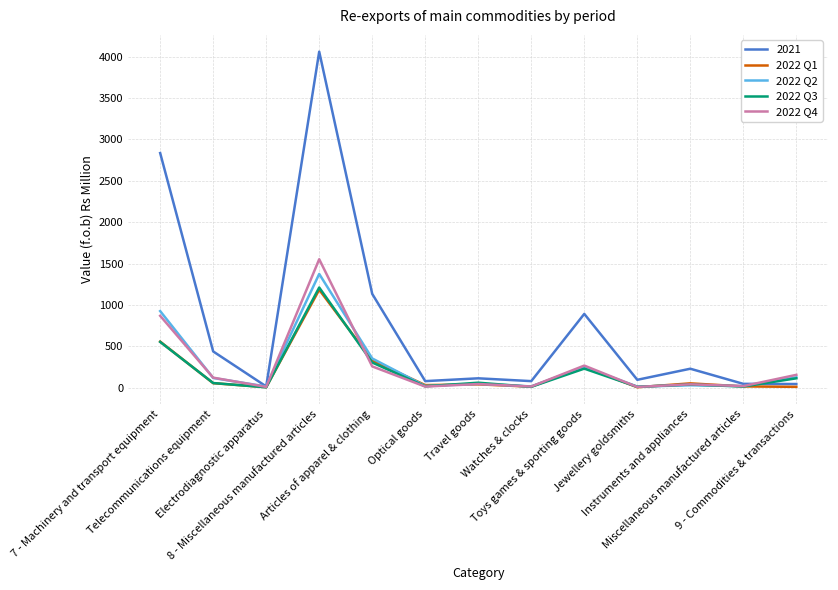

Which series has the largest range (max minus min)?

2021